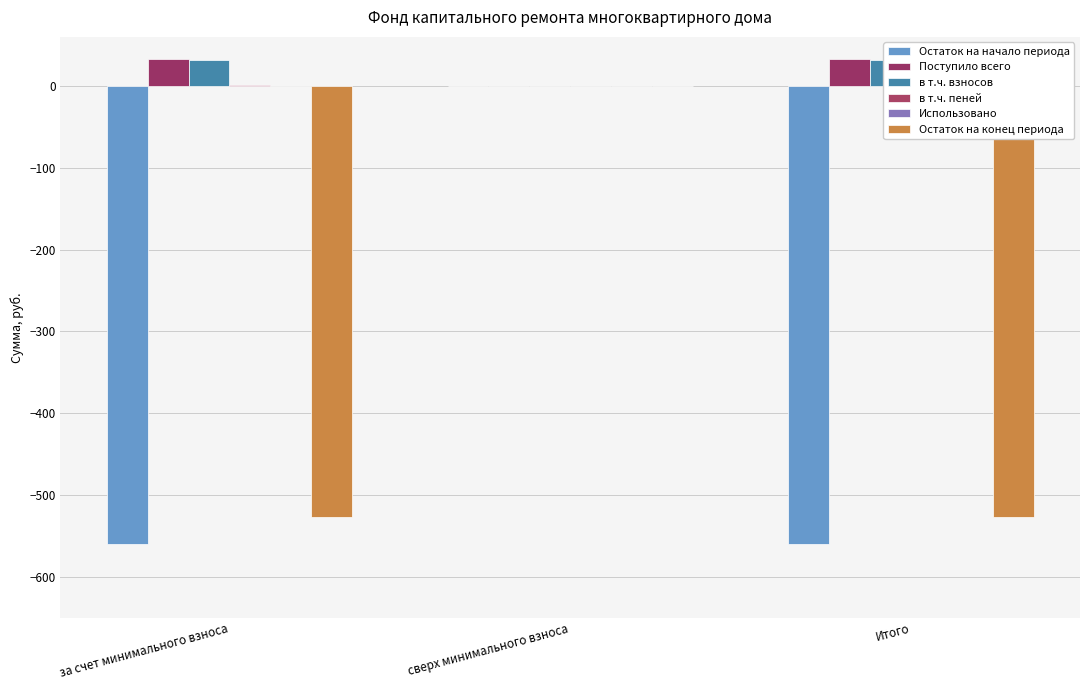

What is the average value of the в т.ч. взносов series?

21.2